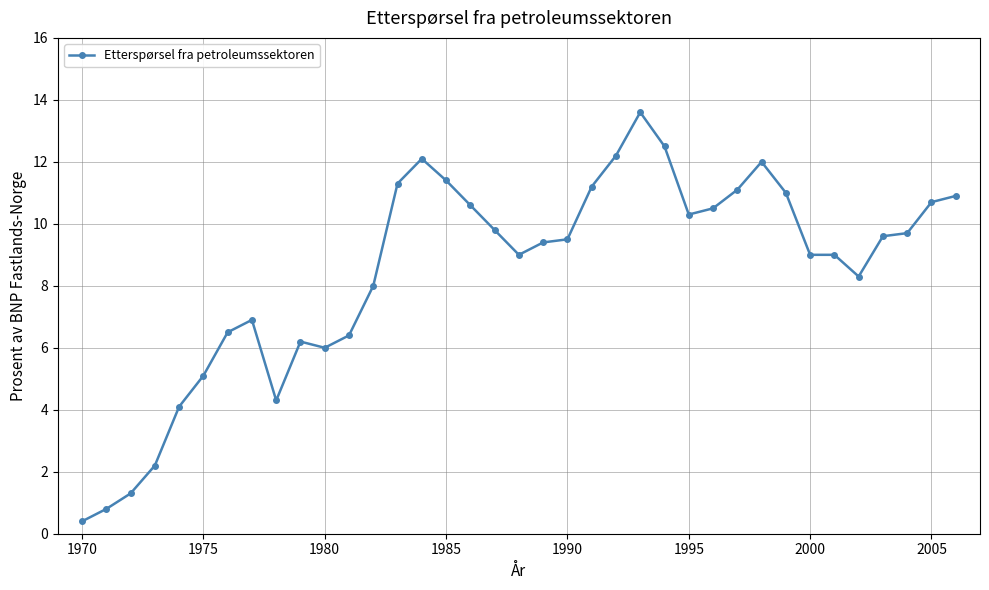

What is the difference between the maximum and minimum values?

13.2